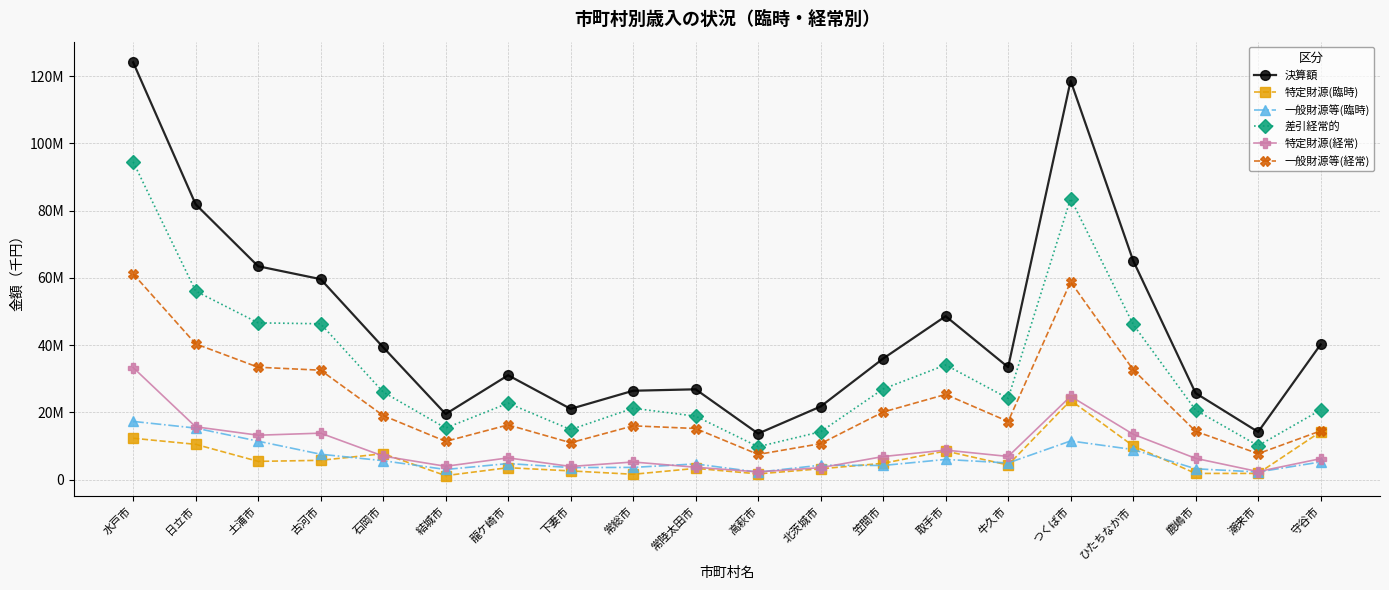

Reading right to left, list all the values displayed in this chart.

決算額: 40198899	14183480	25724581	65173789	118668733	33445031	48613965	36000799	21742728	13692284	26863926	26434837	21039706	31043983	19512243	39375529	59637335	63478433	81904505	124150711
特定財源(臨時): 14239229	1838564	1831638	10038973	23553607	4335470	8504717	4841600	3217163	1700926	3334448	1577936	2583882	3541042	1177171	7699821	5729505	5419084	10489084	12302065
一般財源等(臨時): 5247549	2262291	3209329	8938335	11498394	4942999	5993239	4201678	4288983	2206418	4661270	3625609	3580638	4770053	3004369	5620185	7547968	11425574	15324124	17311009
差引経常的: 20712121	10082625	20683614	46196481	83616732	24166562	34116009	26957521	14236582	9784940	18868208	21231292	14875186	22732888	15330703	26055523	46359862	46633775	56091297	94537637
特定財源(経常): 6225477	2375874	6314002	13494229	24785861	6884287	8774103	6855081	3543258	2297167	3669511	5236297	3907645	6458833	3960168	6994545	13813639	13205085	15706774	33331482
一般財源等(経常): 14486644	7706751	14369612	32702252	58830871	17282275	25341906	20102440	10693324	7487773	15198697	15994995	10967541	16274055	11370535	19060978	32546223	33428690	40384523	61206155